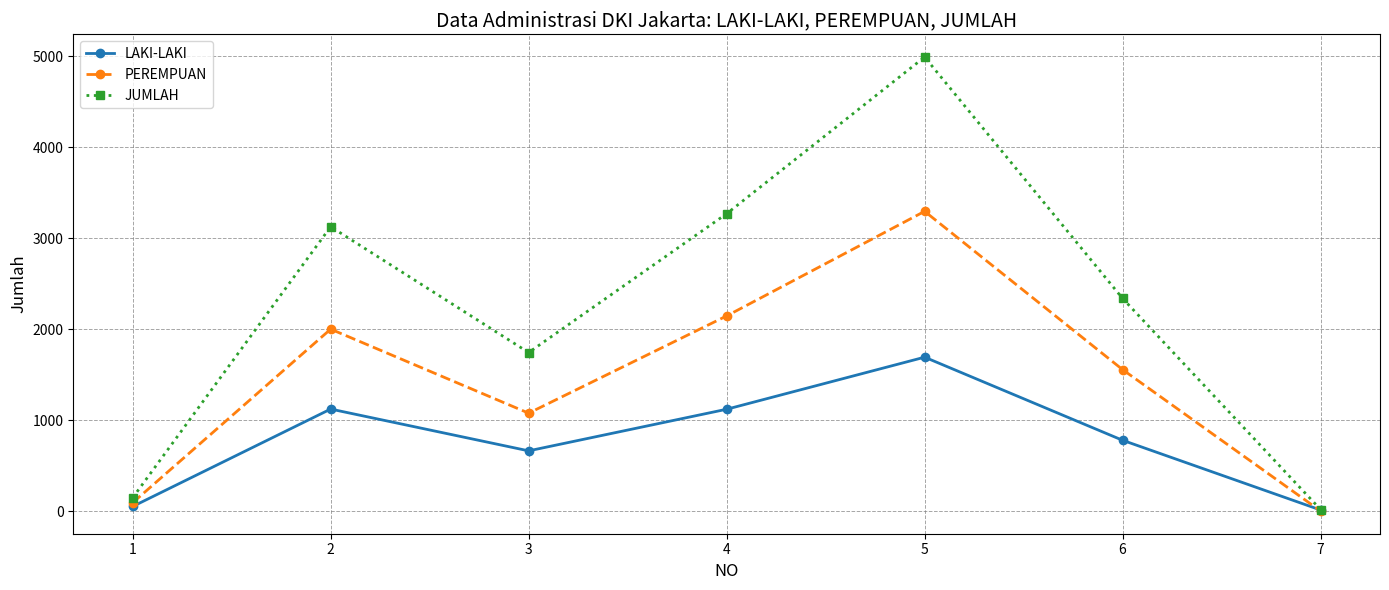

What is the value of the LAKI-LAKI point at the 4th from the left?

1123